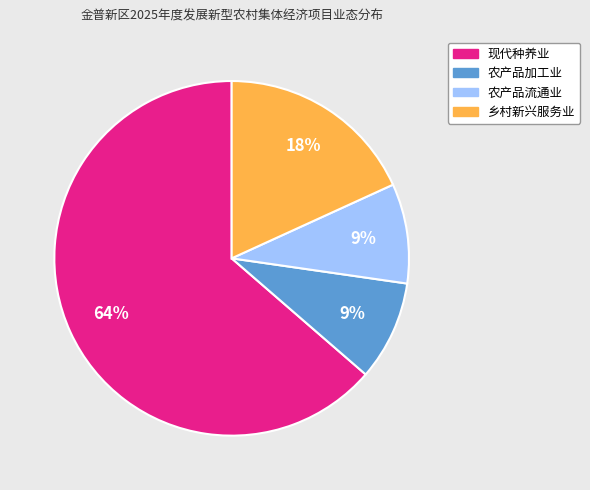

What is the largest slice in the pie chart?

现代种养业